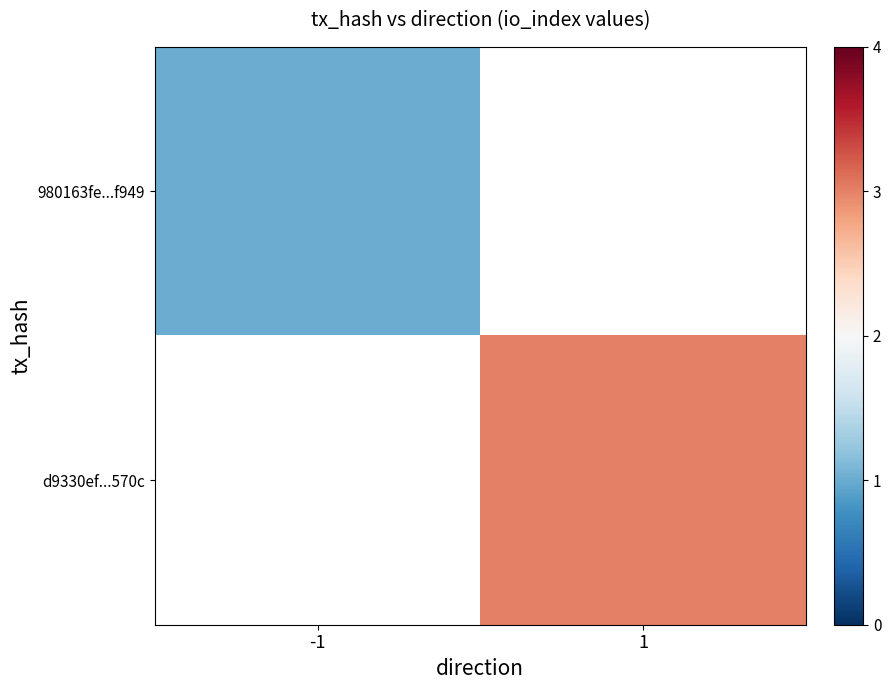

Count the number of categories in the chart.

2